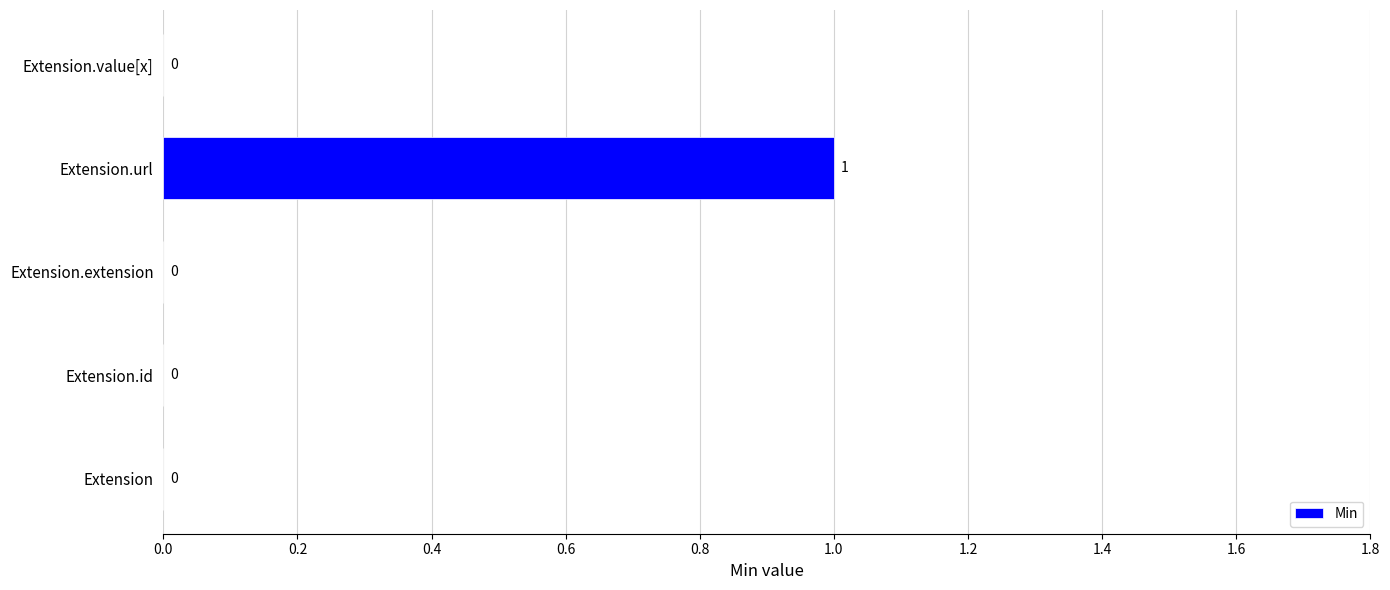

True or false: the data shows 1 at Extension.

False